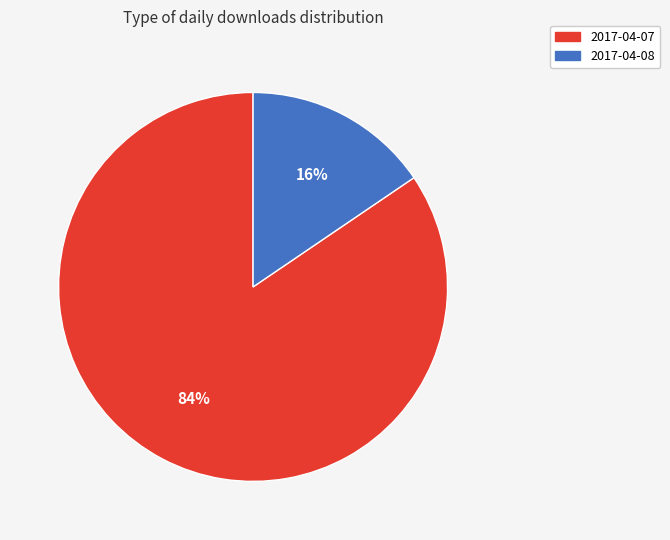

To the nearest percent, what portion does 2017-04-08 represent?

16%